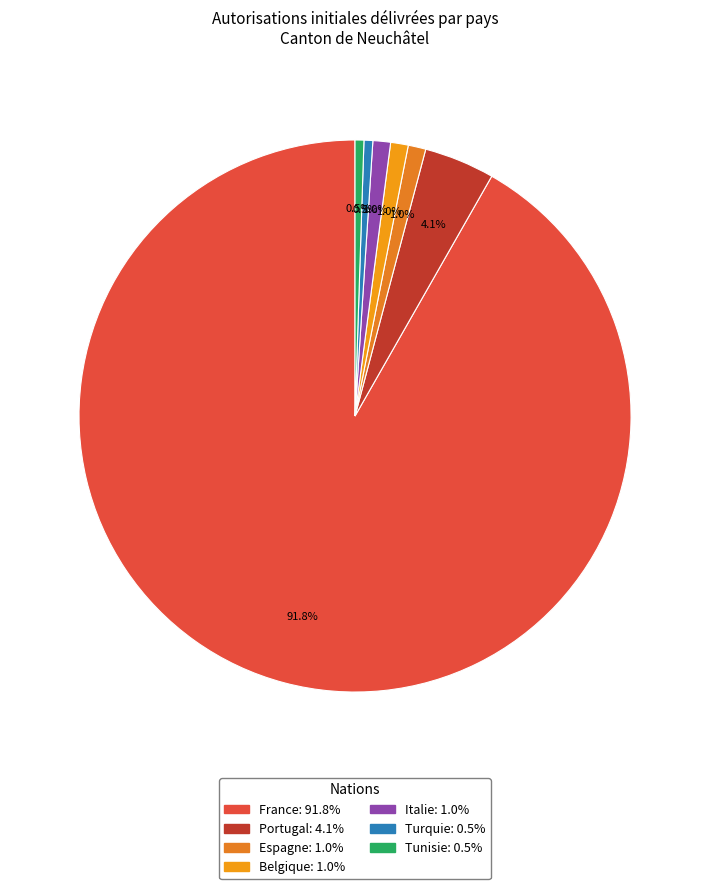

What is the smallest slice in the pie chart?

Turquie